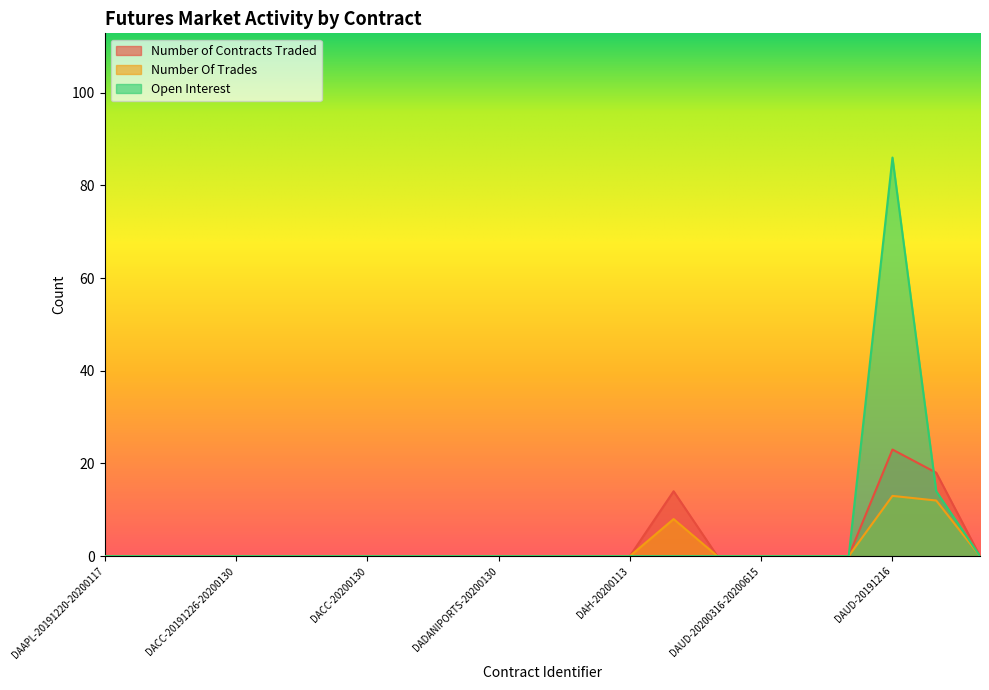

True or false: Number Of Trades and Open Interest intersect in this chart.

False